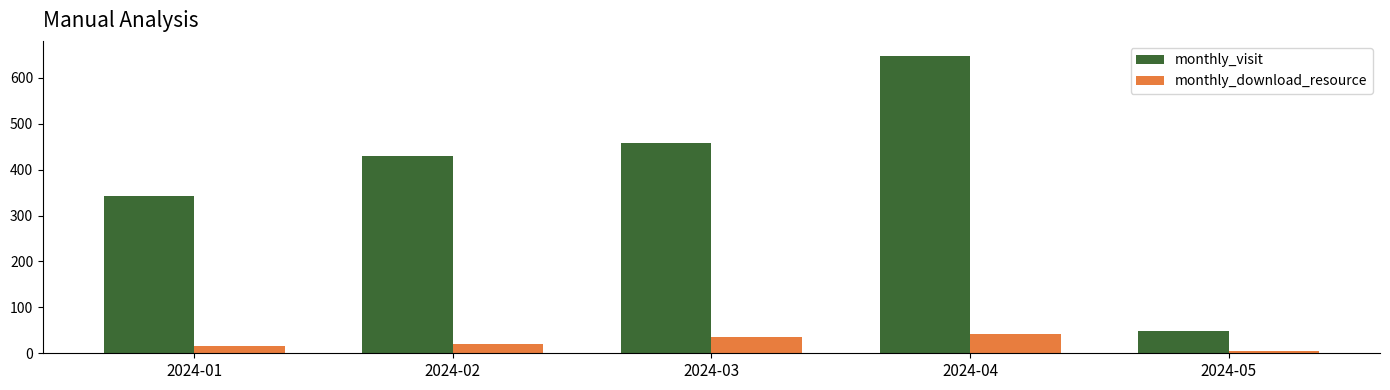

At which label does monthly_visit reach its peak?

2024-04